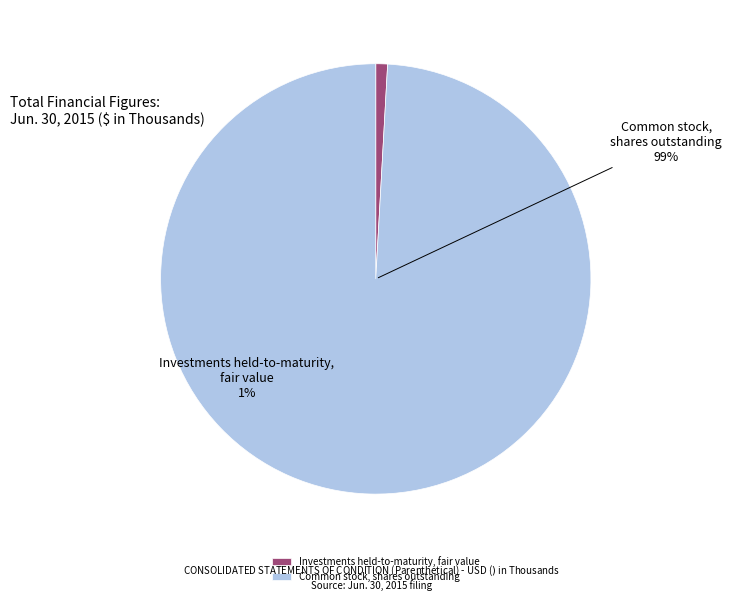

Which slice is the largest?

Common stock, shares outstanding